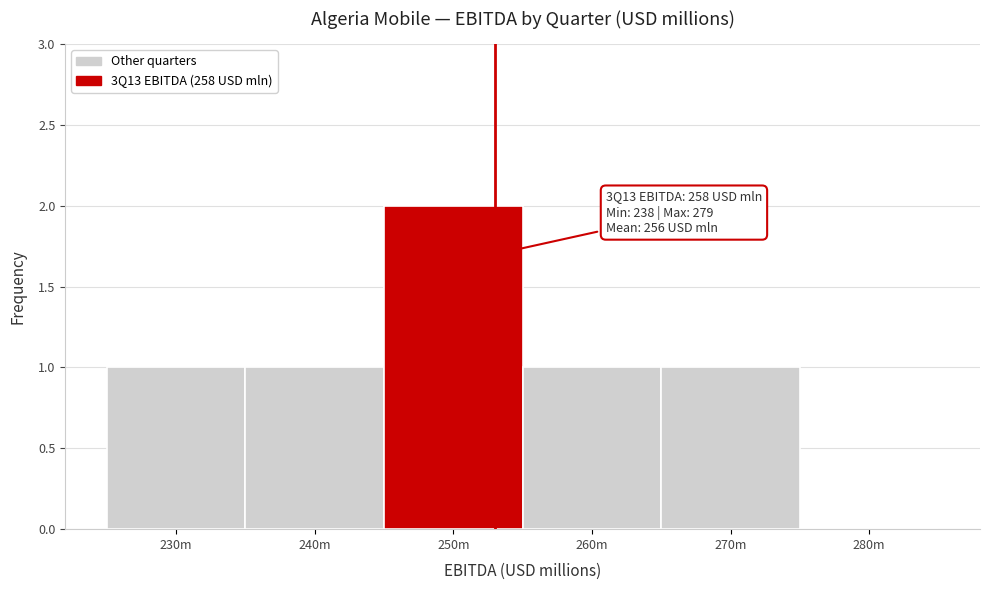

Reading right to left, transcribe all the data shown in this chart.

280m=0	270m=1	260m=1	250m=2	240m=1	230m=1